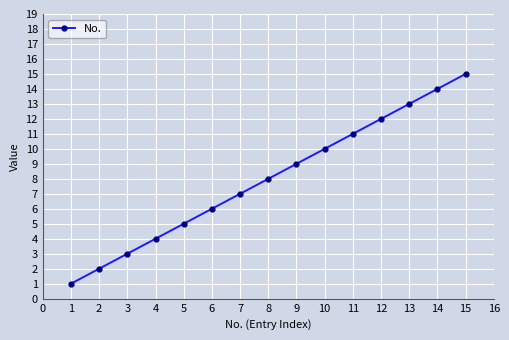

Reading left to right, list all the values displayed in this chart.

1	2	3	4	5	6	7	8	9	10	11	12	13	14	15